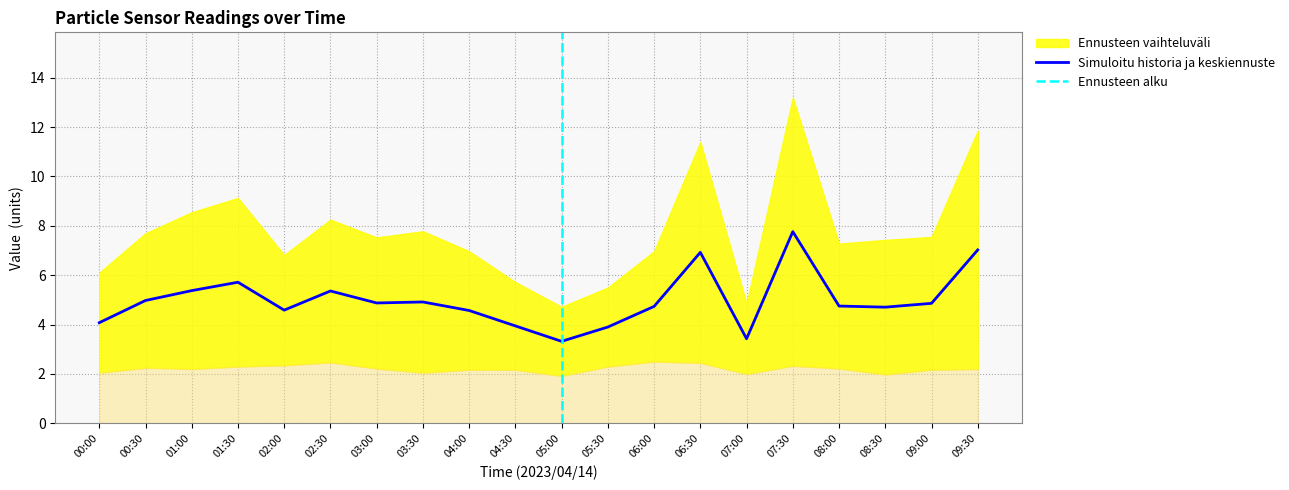

True or false: SDS_P1 has more than 1 interior local peaks.

True